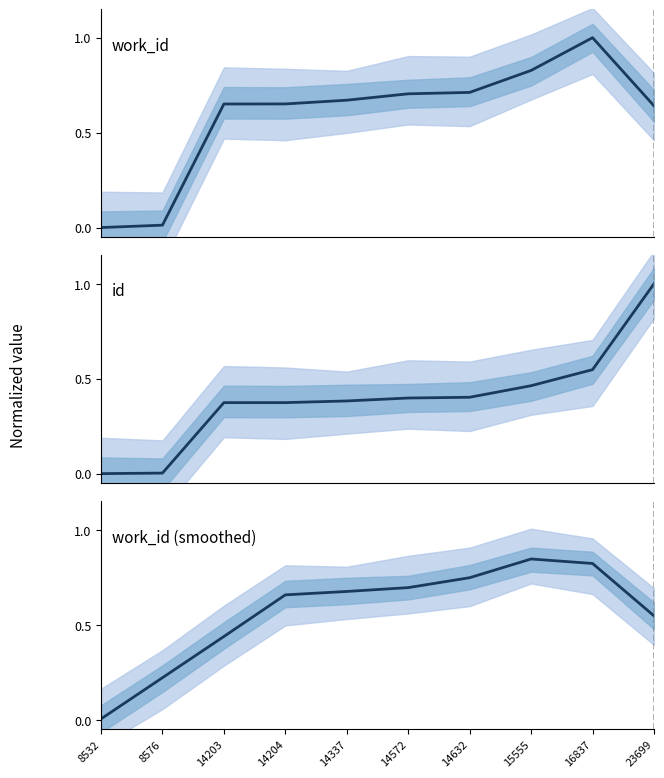

What is the value of the id point at the 9th from the left?

0.5